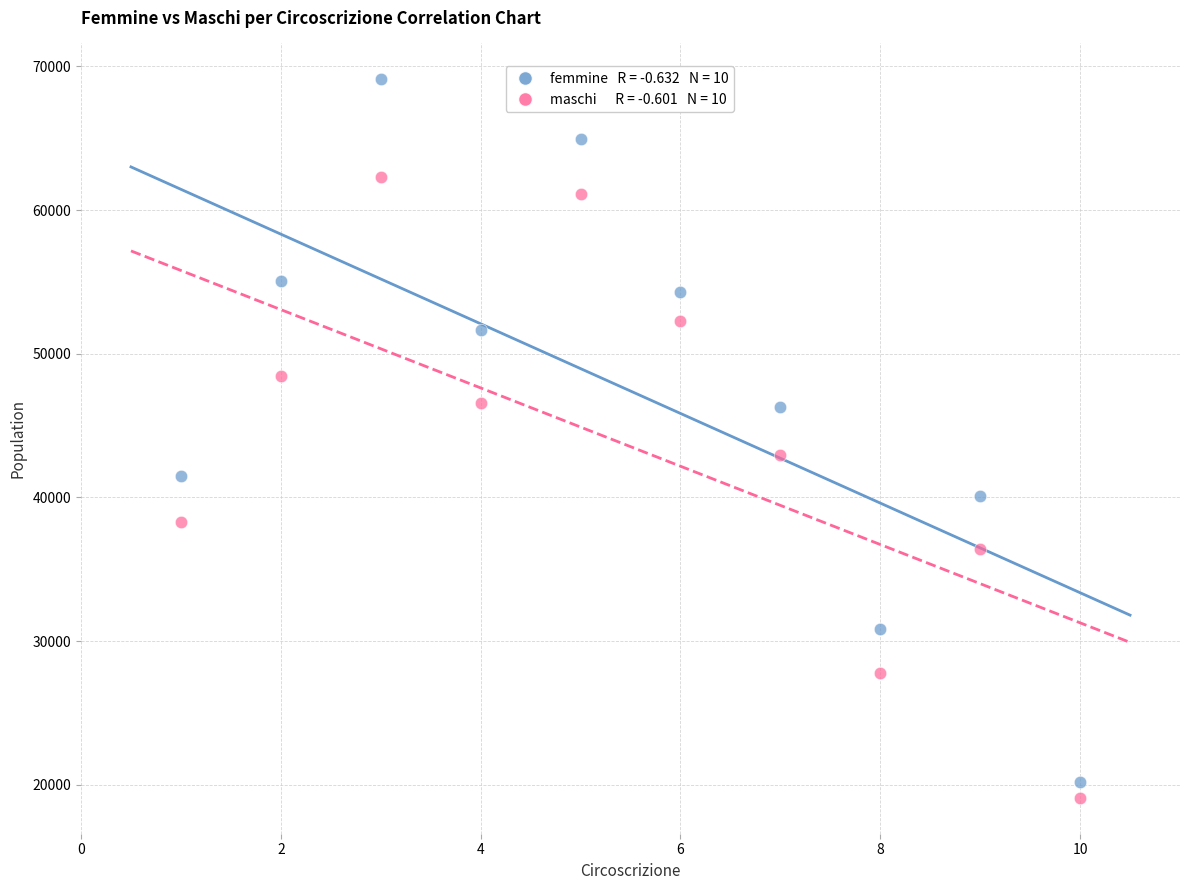

Across all data points, what is the range of X values (max minus min)?

9